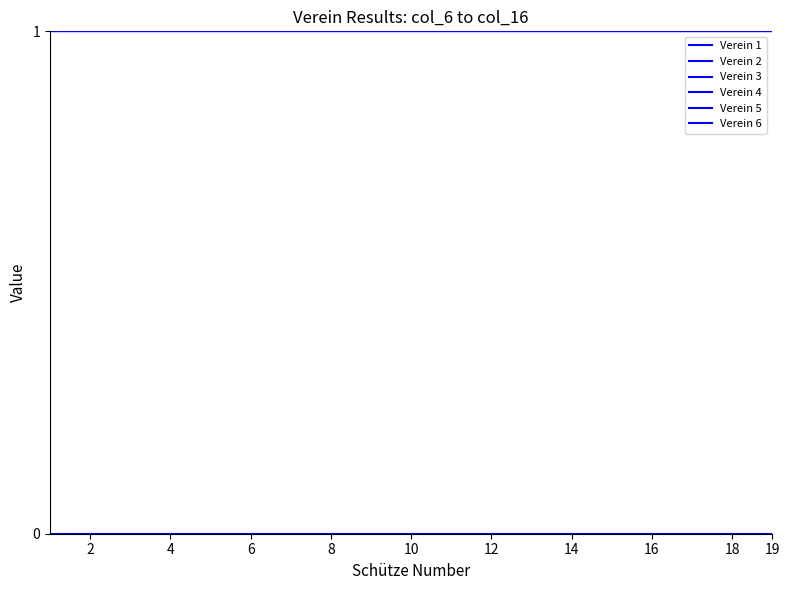

Where is Verein 4 nearest to the value 1?

2